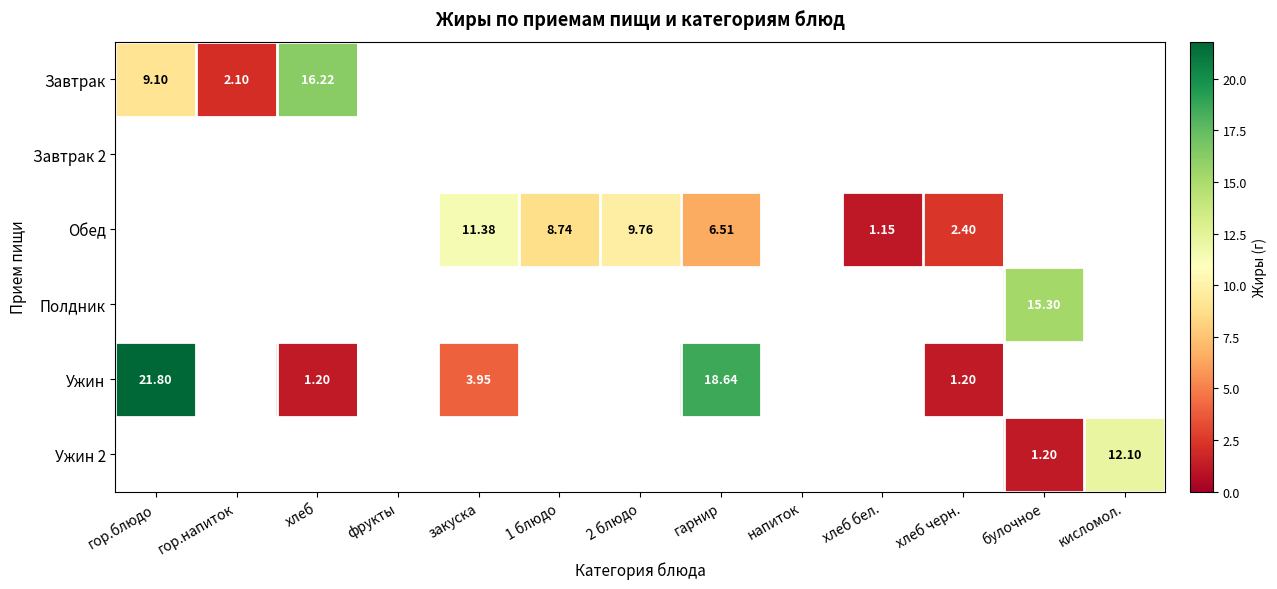

At which label is Завтрак closest to 9?

гор.блюдо